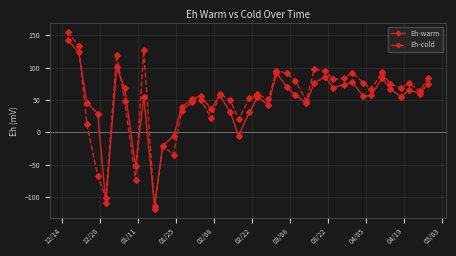

What is the maximum value for Eh-warm?

142.0